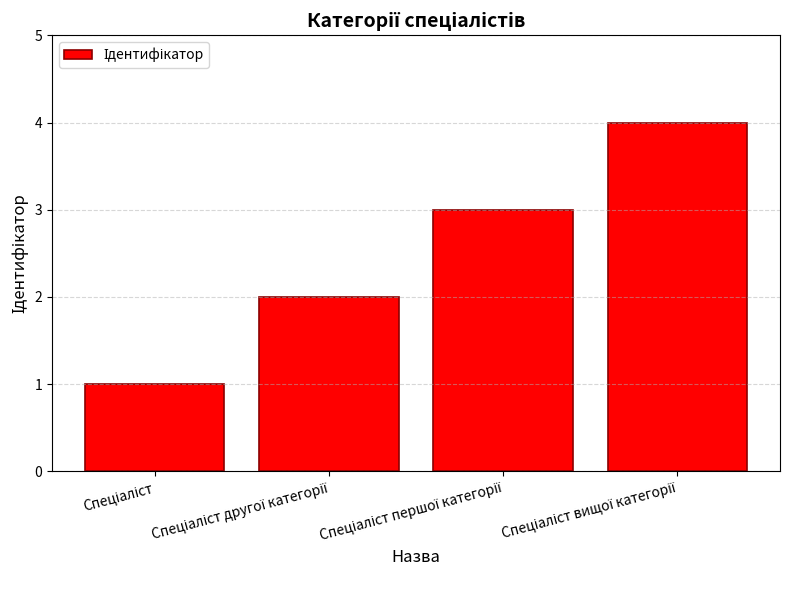

What is the difference between the second highest and second lowest values?

1